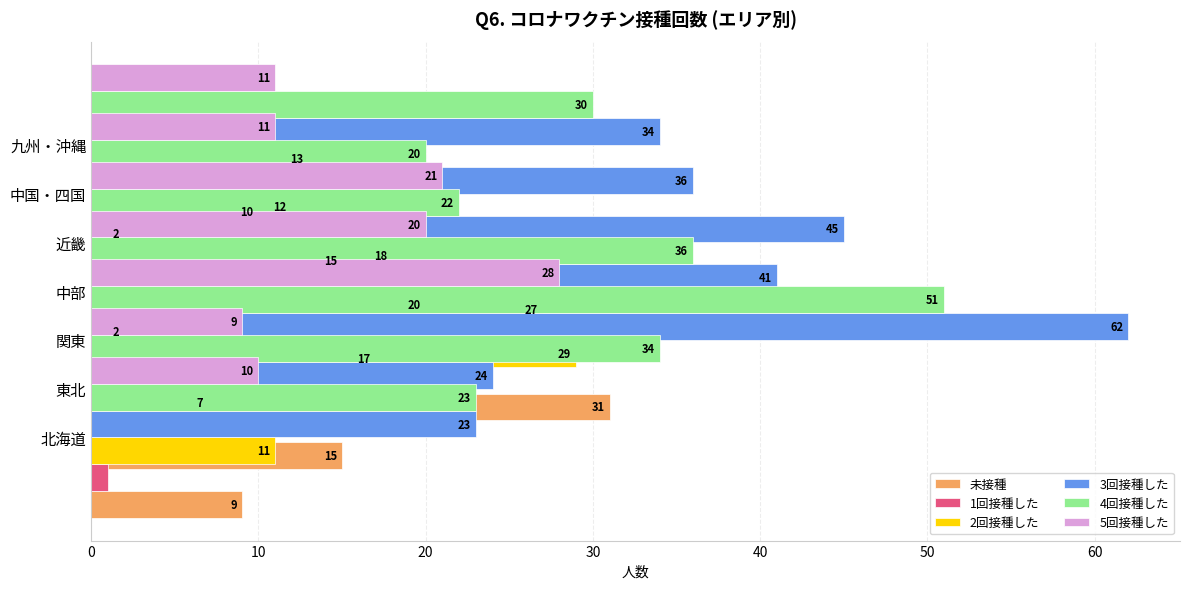

Rank the series at 50 from highest to lowest value.

3回接種した, 4回接種した, 未接種, 2回接種した, 5回接種した, 1回接種した